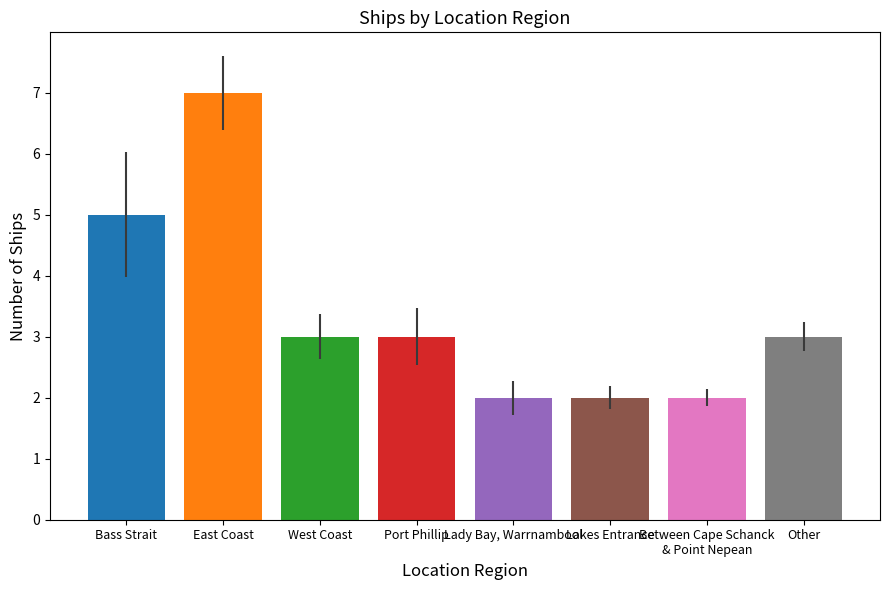

Reading right to left, what are all the values shown in this chart?

Other=3	Between Cape Schanck
& Point Nepean=2	Lakes Entrance=2	Lady Bay, Warrnambool=2	Port Phillip=3	West Coast=3	East Coast=7	Bass Strait=5